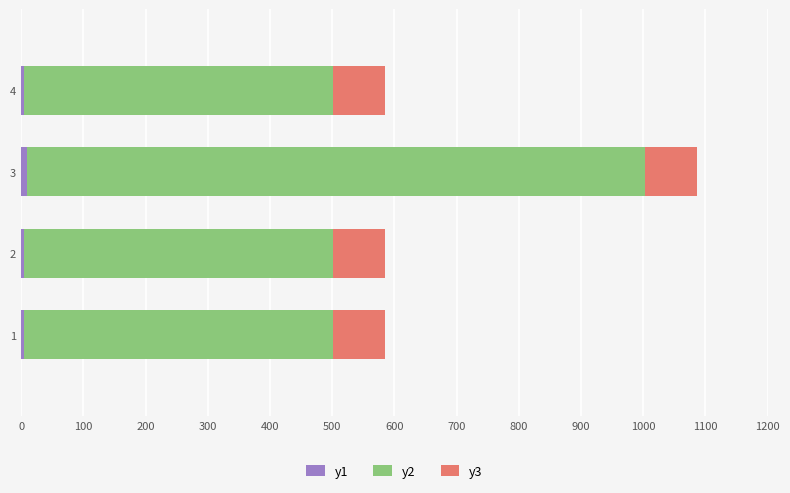

How many bars are there in total?

12